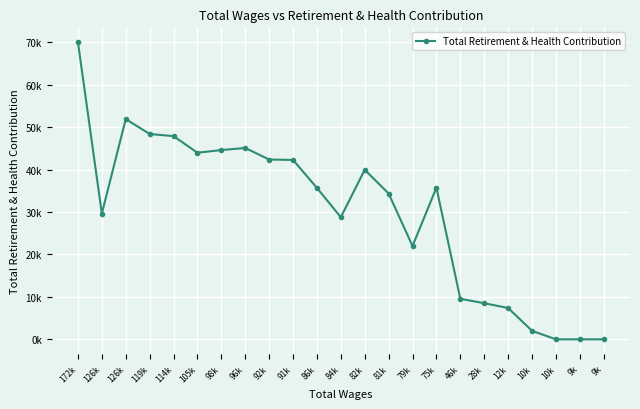

List the labels in order of value, smallest first.

10k, 9k, 9k, 10k, 12k, 28k, 46k, 79k, 84k, 126k, 81k, 86k, 75k, 82k, 91k, 92k, 105k, 98k, 96k, 114k, 119k, 126k, 172k